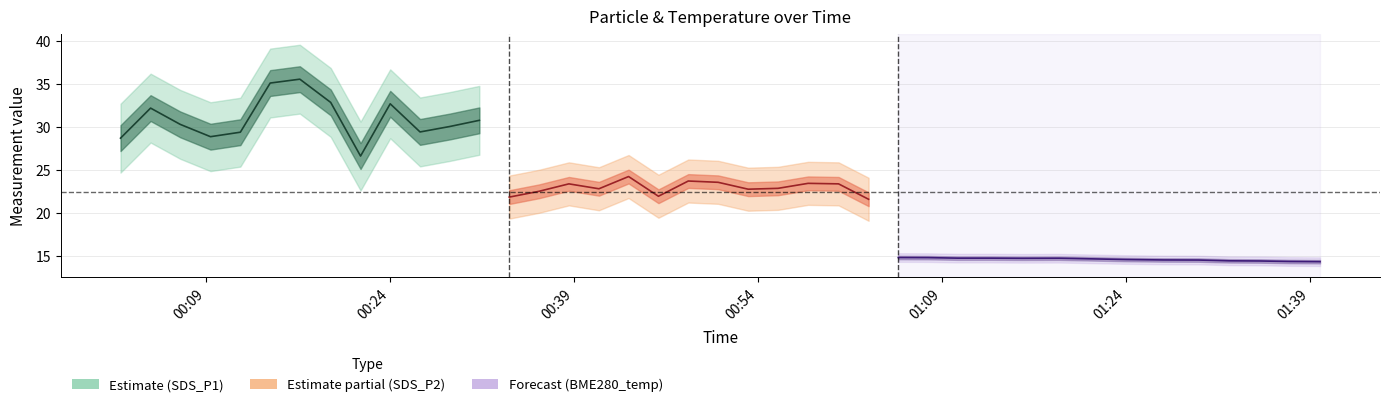

What position from the right is 2023/05/22 00:26:28?

30